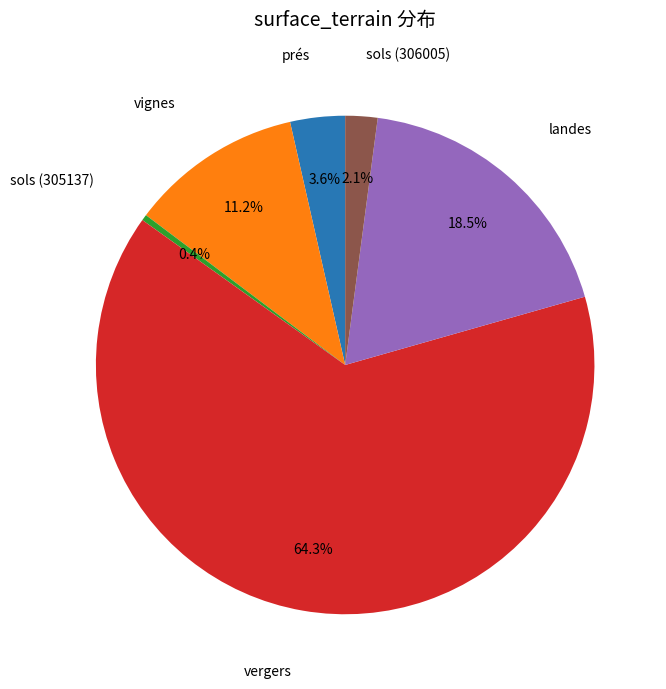

Is there a majority slice in this chart?

Yes